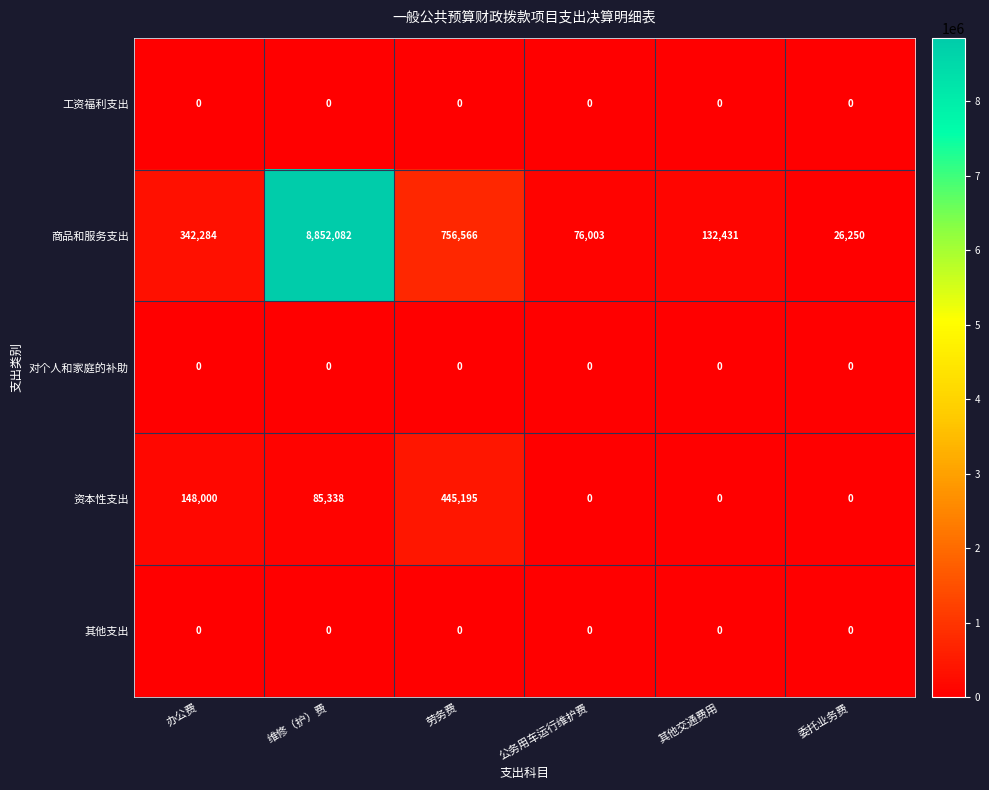

The 商品和服务支出 series shows 36024 at 其他交通费用. True or false?

False